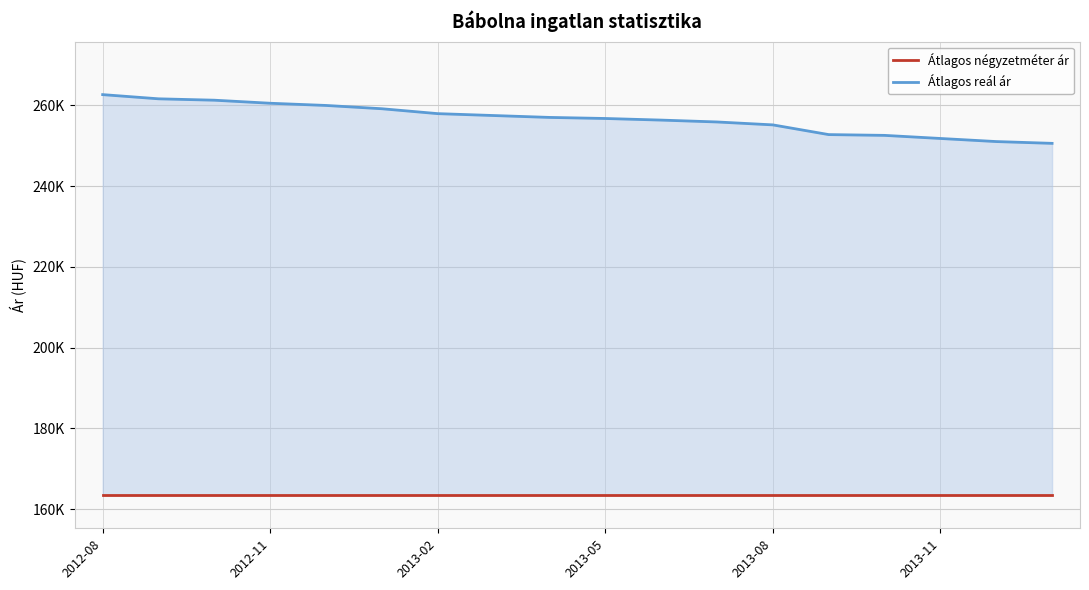

What are all the series names shown in the legend?

Átlagos négyzetméter ár, Átlagos reál ár